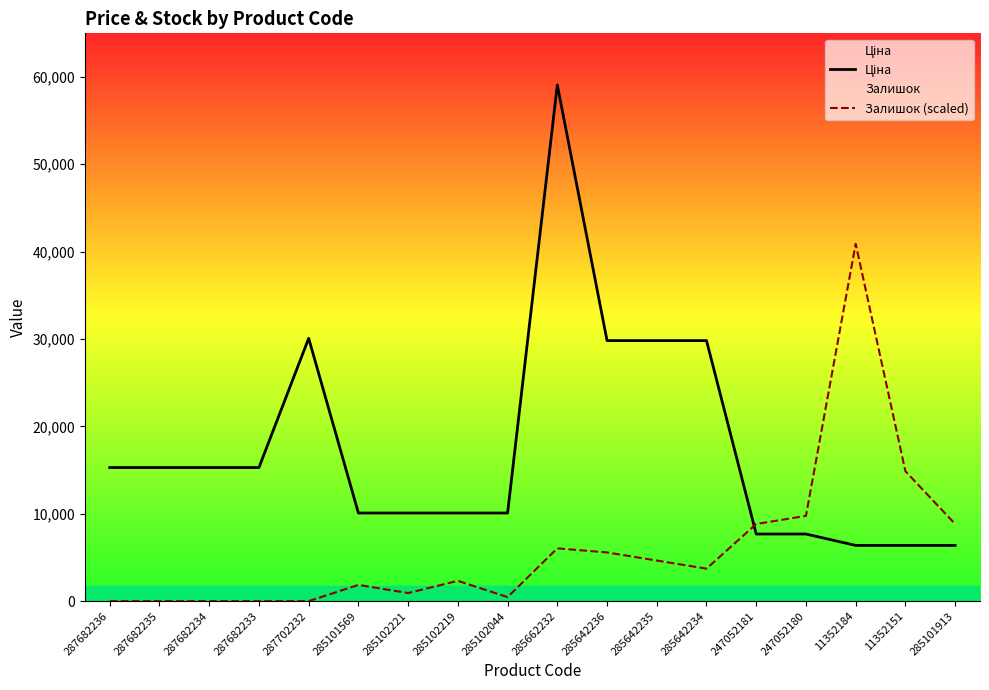

How many categories are shown in the chart?

18